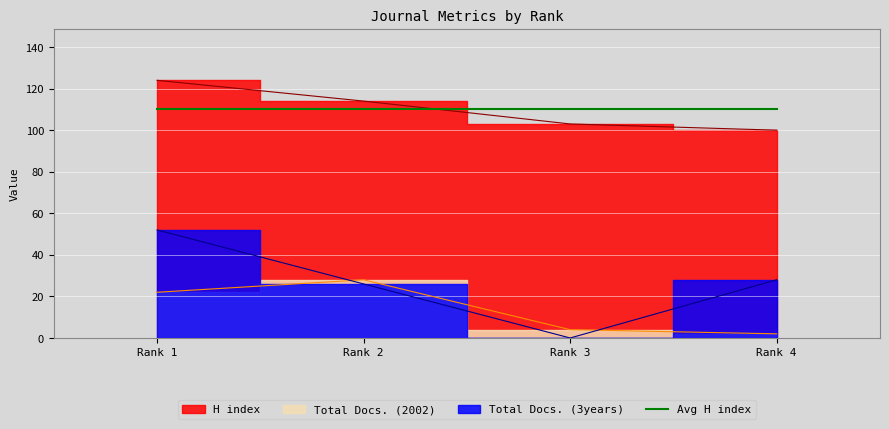

What is the value of the Total Docs. (2002) point at the 3rd from the left?

4